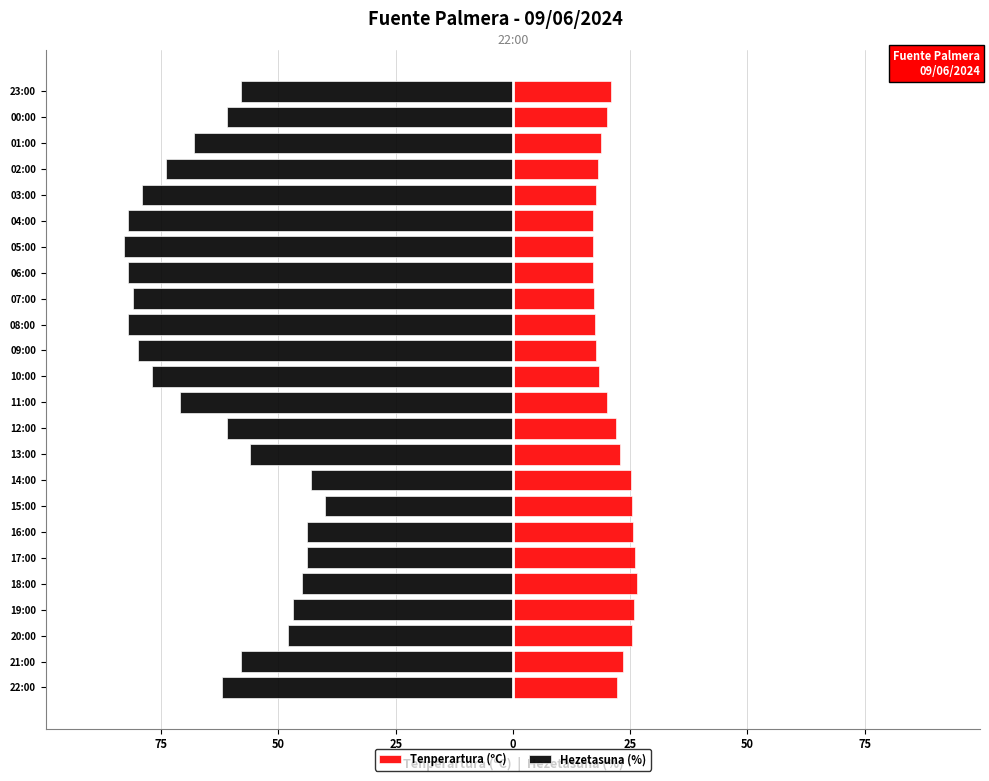

Between 01:00 and 21:00, which is larger?

21:00